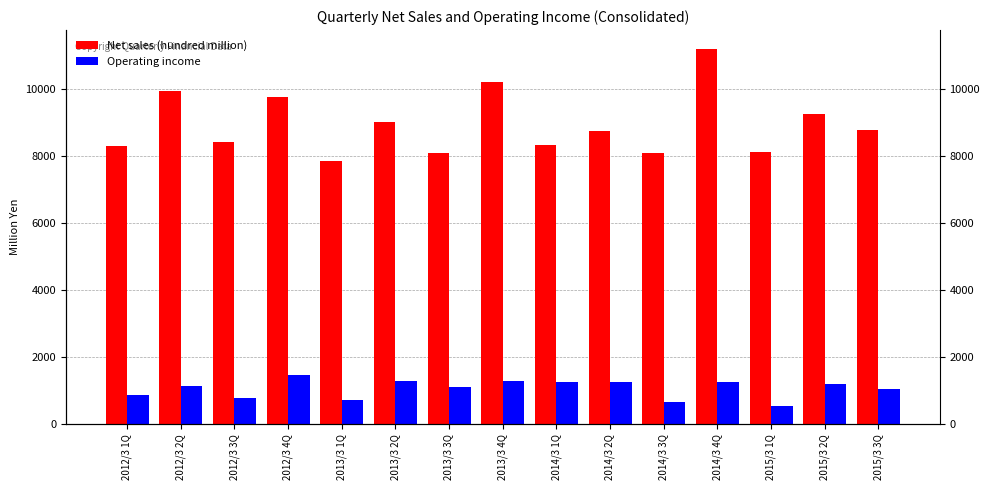

Reading left to right, transcribe all the data shown in this chart.

Net sales (hundred million): 2012/3 1Q=8290	2012/3 2Q=9925	2012/3 3Q=8400	2012/3 4Q=9757	2013/3 1Q=7843	2013/3 2Q=9020	2013/3 3Q=8098	2013/3 4Q=10215	2014/3 1Q=8309	2014/3 2Q=8752	2014/3 3Q=8082	2014/3 4Q=11189	2015/3 1Q=8102	2015/3 2Q=9245	2015/3 3Q=8759
Operating income: 2012/3 1Q=860	2012/3 2Q=1136	2012/3 3Q=784	2012/3 4Q=1474	2013/3 1Q=721	2013/3 2Q=1303	2013/3 3Q=1112	2013/3 4Q=1289	2014/3 1Q=1259	2014/3 2Q=1260	2014/3 3Q=677	2014/3 4Q=1266	2015/3 1Q=543	2015/3 2Q=1203	2015/3 3Q=1062